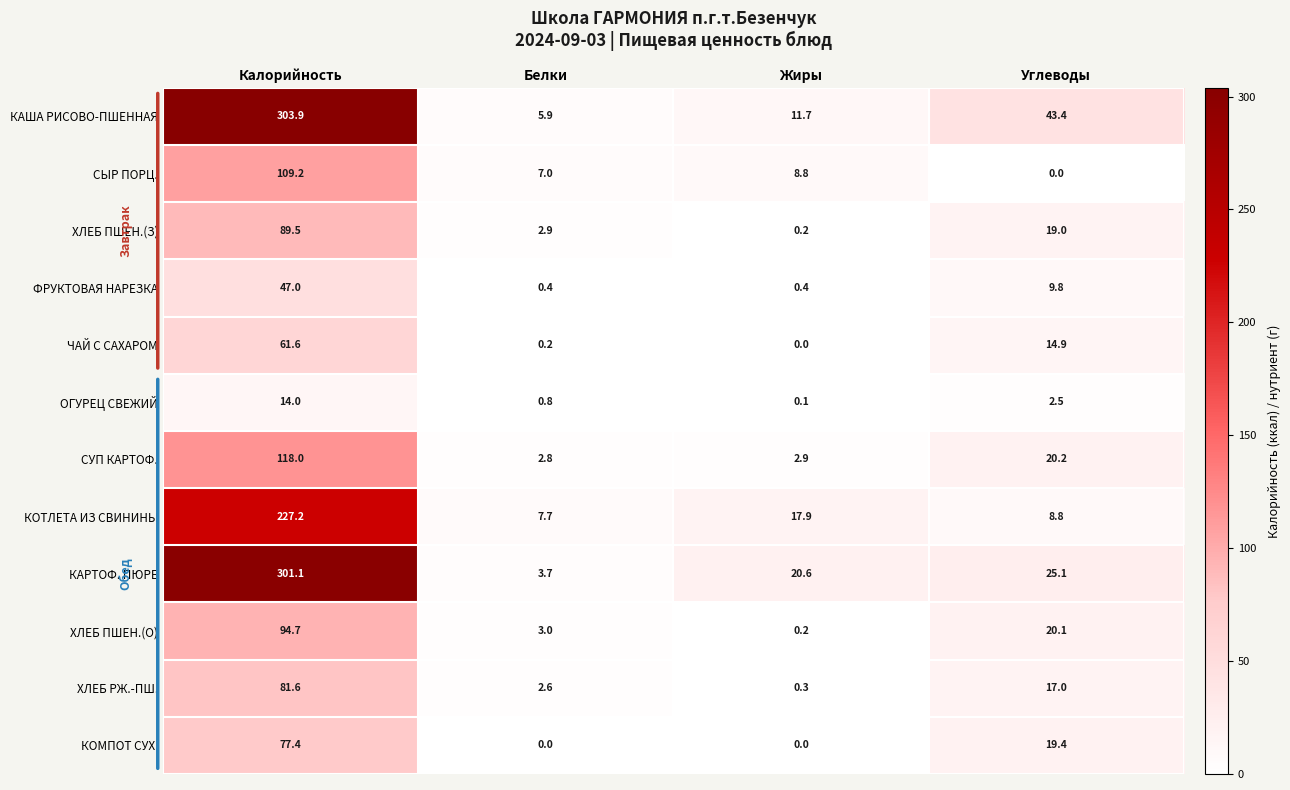

Rank the series by their maximum value, from lowest to highest.

ОГУРЕЦ СВЕЖИЙ, ФРУКТОВАЯ НАРЕЗКА, ЧАЙ С САХАРОМ, КОМПОТ СУХ., ХЛЕБ РЖ.-ПШ., ХЛЕБ ПШЕН.(З), ХЛЕБ ПШЕН.(О), СЫР ПОРЦ., СУП КАРТОФ., КОТЛЕТА ИЗ СВИНИНЫ, КАРТОФ. ПЮРЕ, КАША РИСОВО-ПШЕННАЯ